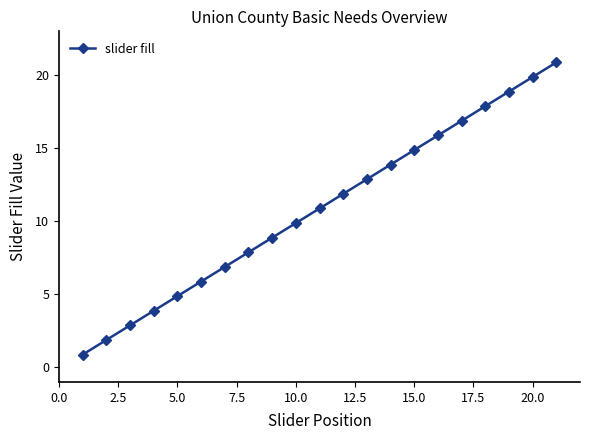

Reading left to right, transcribe all the data shown in this chart.

0.9	1.9	2.9	3.9	4.9	5.9	6.9	7.9	8.9	9.9	10.9	11.9	12.9	13.9	14.9	15.9	16.9	17.9	18.9	19.9	20.9